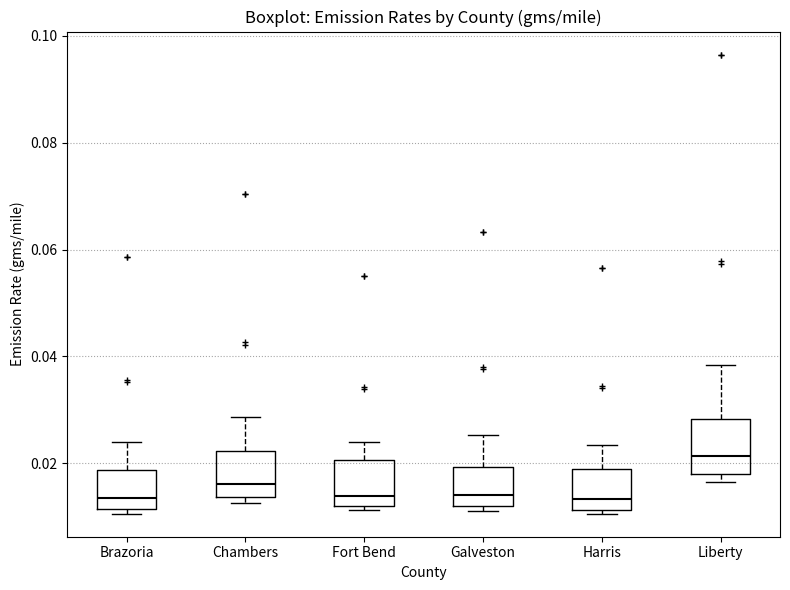

Reading left to right, transcribe this box plot: for each box, give where its median line is, the range the box spans, and where its two whiskers end, as read against the y-axis. The values are not printed on the chart, so give them approximately, as read against the axis.

Brazoria: median 0.014, box 0.012 to 0.018, whiskers 0.010 to 0.024
Chambers: median 0.016, box 0.014 to 0.022, whiskers 0.012 to 0.028
Fort Bend: median 0.014, box 0.012 to 0.020, whiskers 0.012 (just below the box's lower edge) to 0.024
Galveston: median 0.014, box 0.012 to 0.020, whiskers 0.012 (just below the box's lower edge) to 0.026
Harris: median 0.014, box 0.012 to 0.018, whiskers 0.010 to 0.024
Liberty: median 0.022, box 0.018 to 0.028, whiskers 0.016 to 0.038